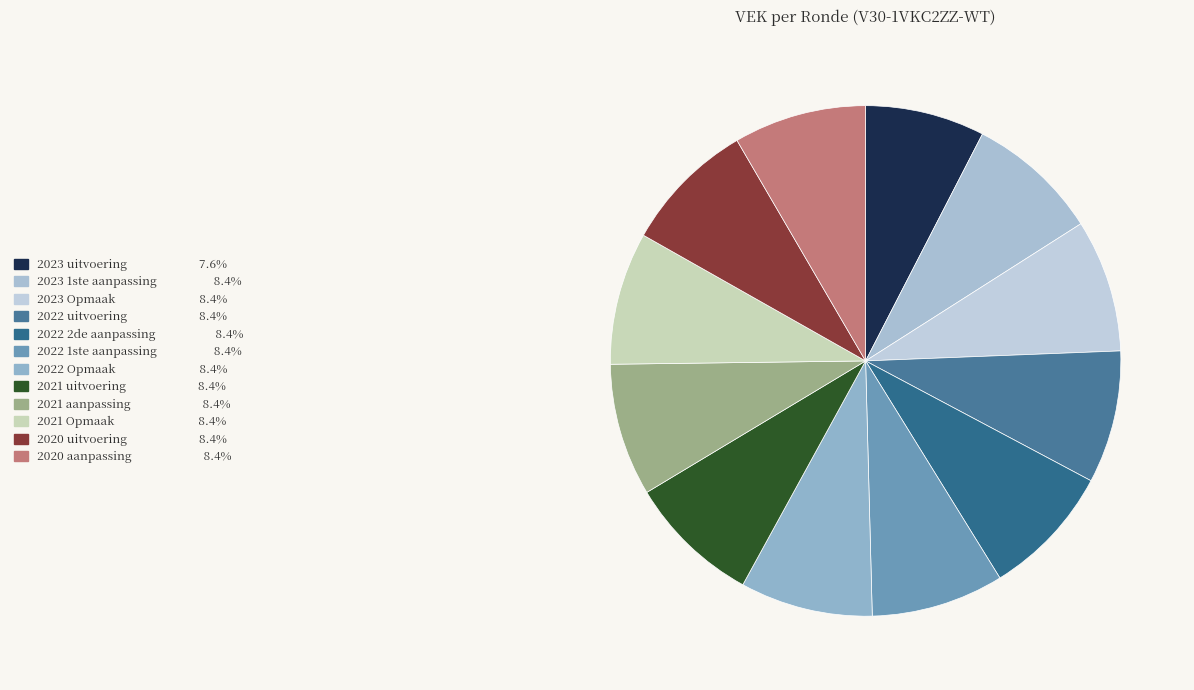

Count the number of slices in the pie.

12